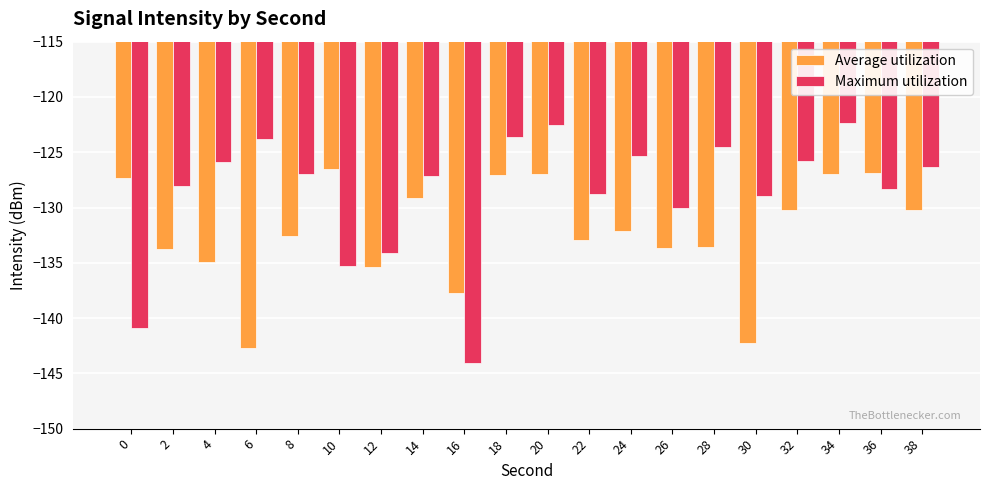

What is the value of the Maximum utilization bar at the 8th from the left?

-127.2